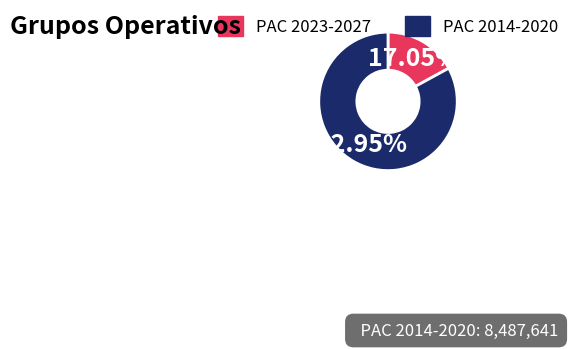

Does any single category account for the majority?

Yes